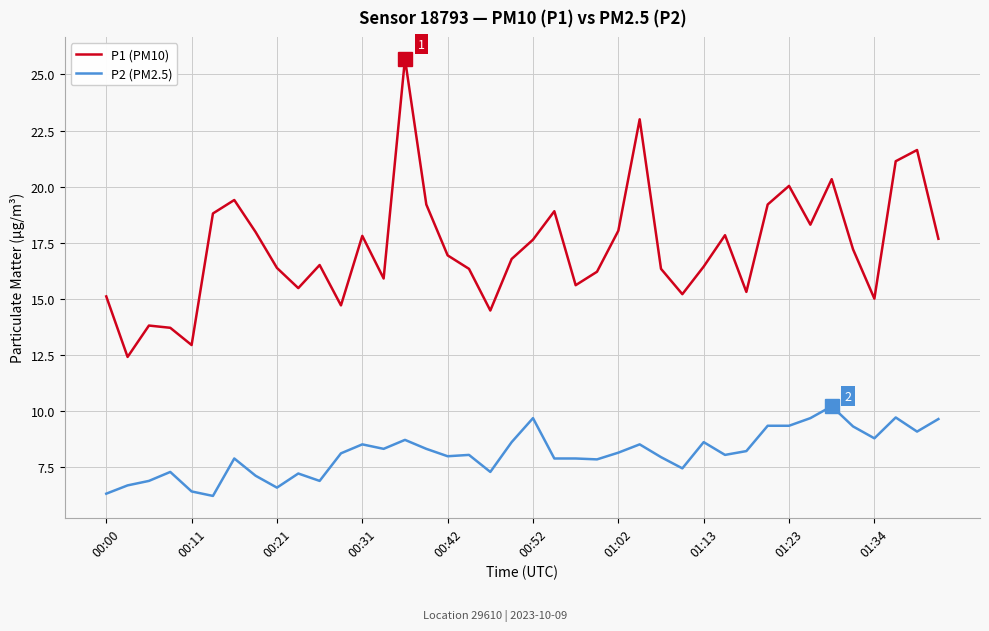

True or false: P2 (PM2.5) has more than 2 interior local peaks.

True